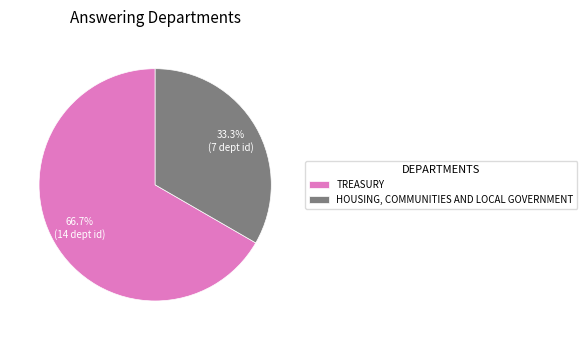

What percentage do TREASURY and HOUSING, COMMUNITIES AND LOCAL GOVERNMENT together represent?

100.0%